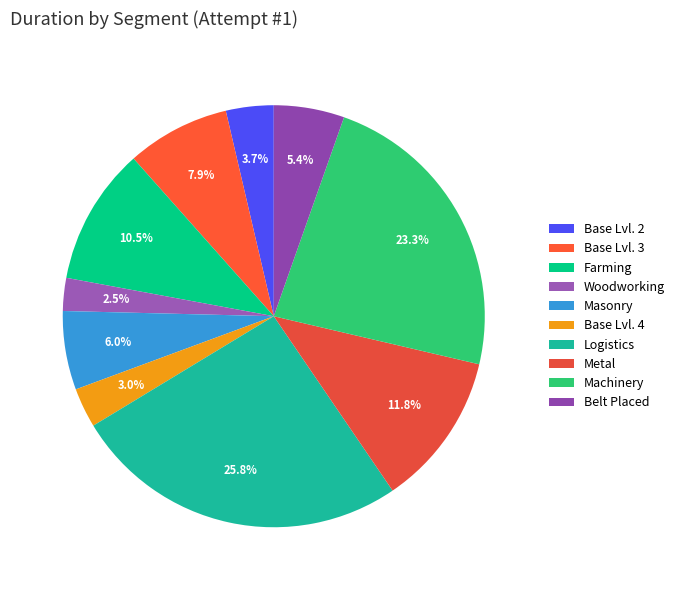

Does Metal account for over 50% of the chart?

No